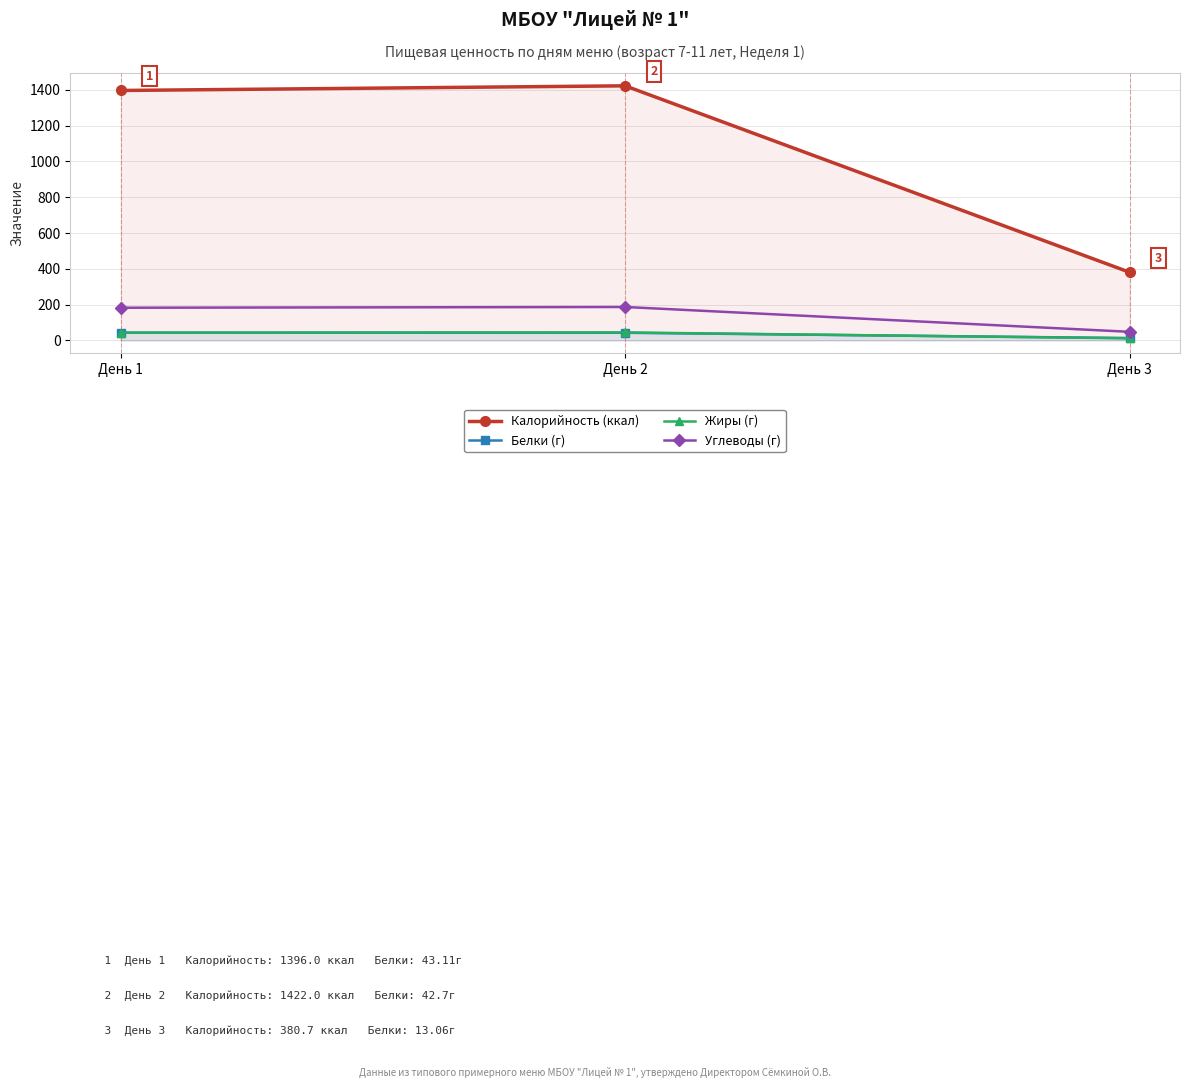

What is the maximum value for Углеводы (г)?

186.7